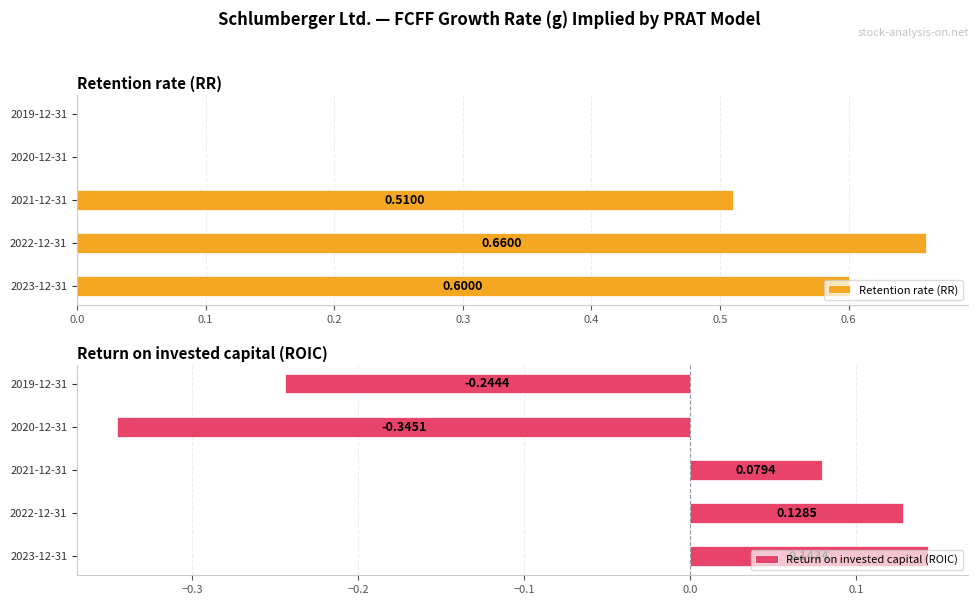

How many bars are there in each group?

2